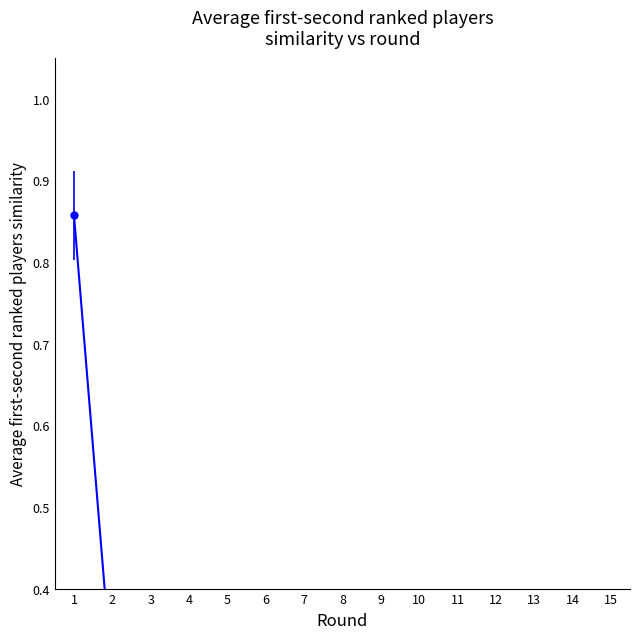

True or false: Closely Related Tasks has a value of 0.2 at 8.

False